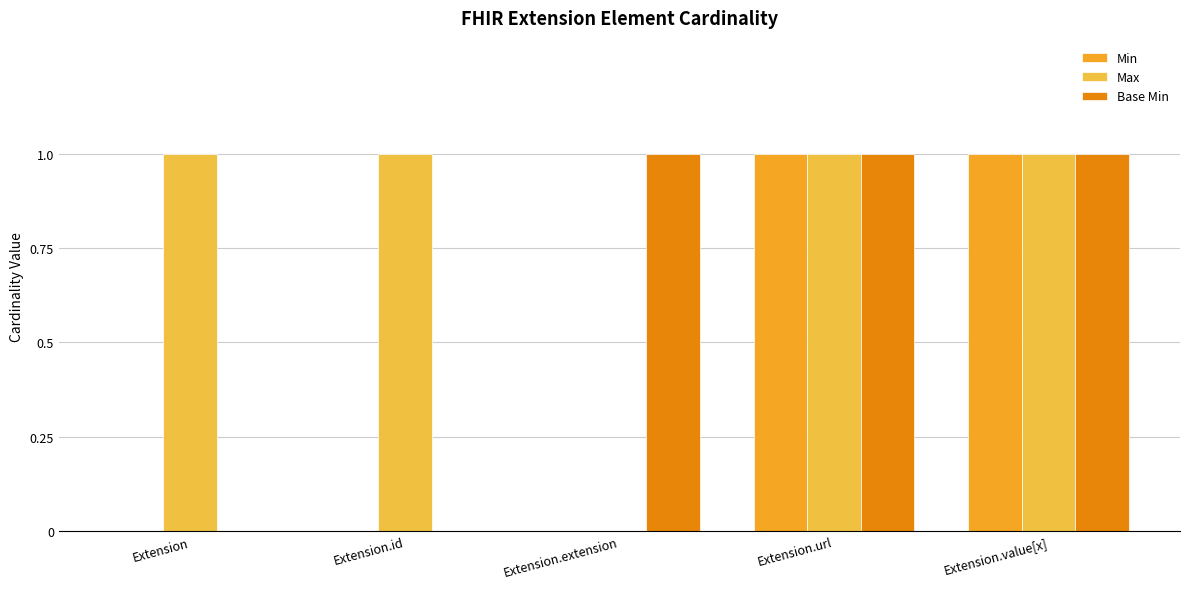

Are the bars horizontal?

No